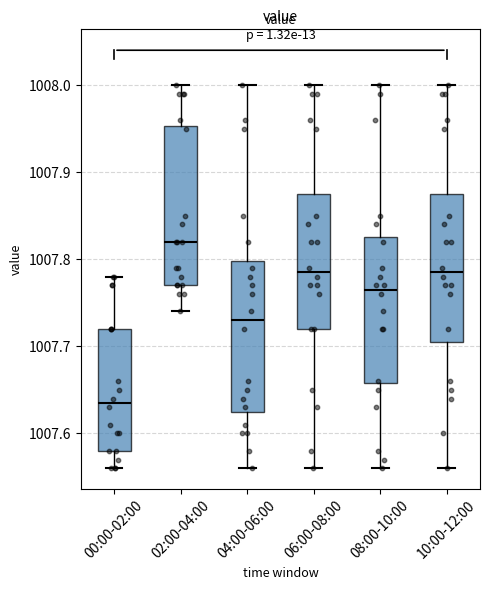

Comparing the boxes themselves (not the whiskers), which one is the tallest?

02:00-04:00